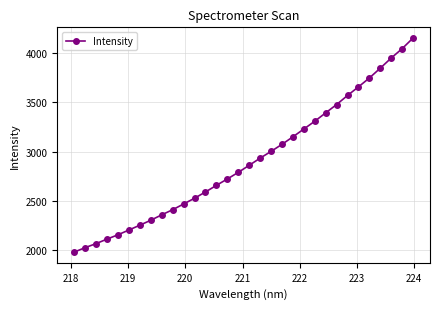

Count the number of values greater than 2859.

16